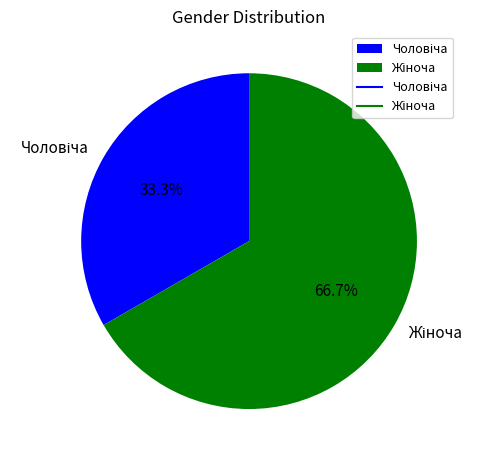

Is there a majority slice in this chart?

Yes